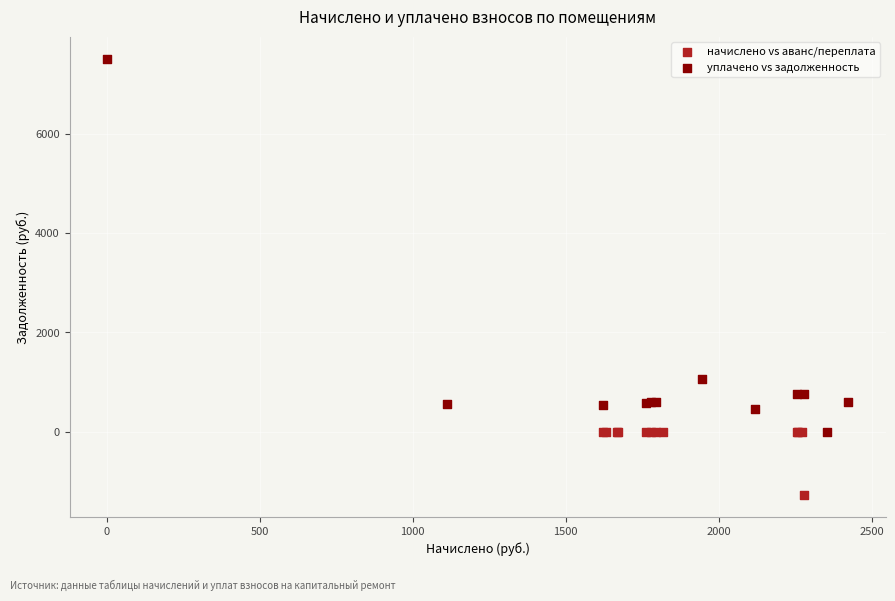

What are all the series names shown in the legend?

начислено vs аванс/переплата, уплачено vs задолженность